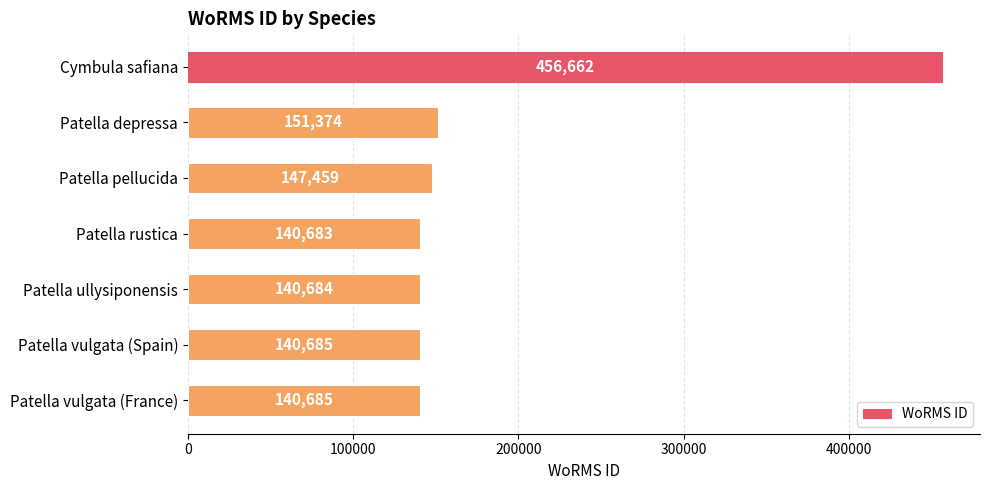

Reading bottom to top, list all the values displayed in this chart.

Patella vulgata (France)=140685	Patella vulgata (Spain)=140685	Patella ullysiponensis=140684	Patella rustica=140683	Patella pellucida=147459	Patella depressa=151374	Cymbula safiana=456662